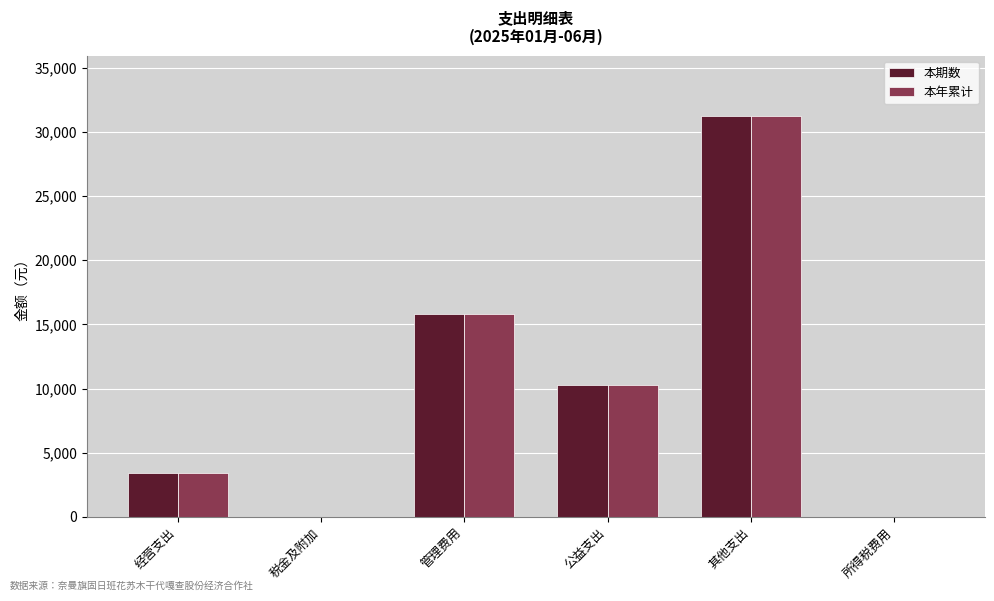

At which category is the sum across all series the highest?

其他支出